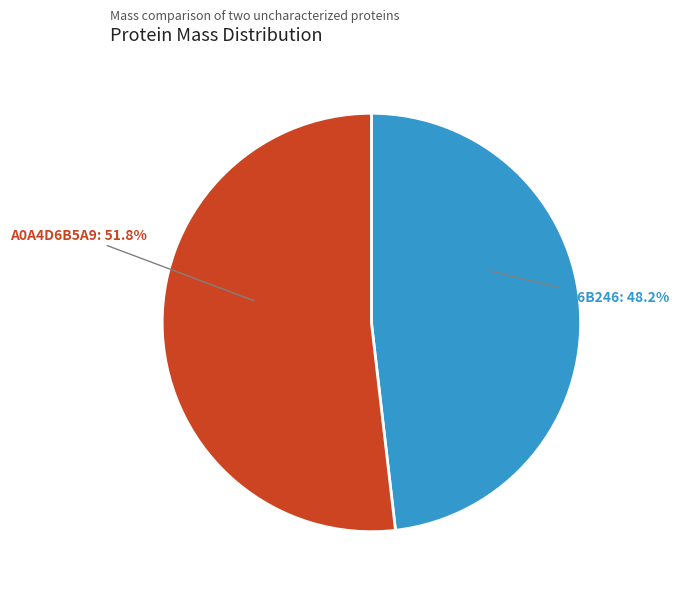

To the nearest percent, what percentage of the pie is A0A4D6B5A9?

52%